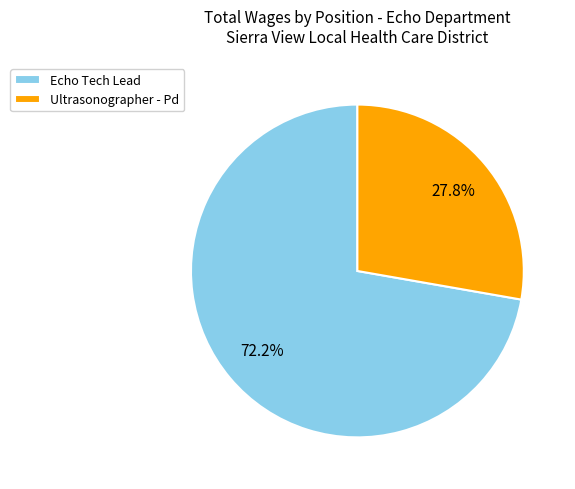

Is the sum of Ultrasonographer - Pd and Echo Tech Lead greater than half?

Yes